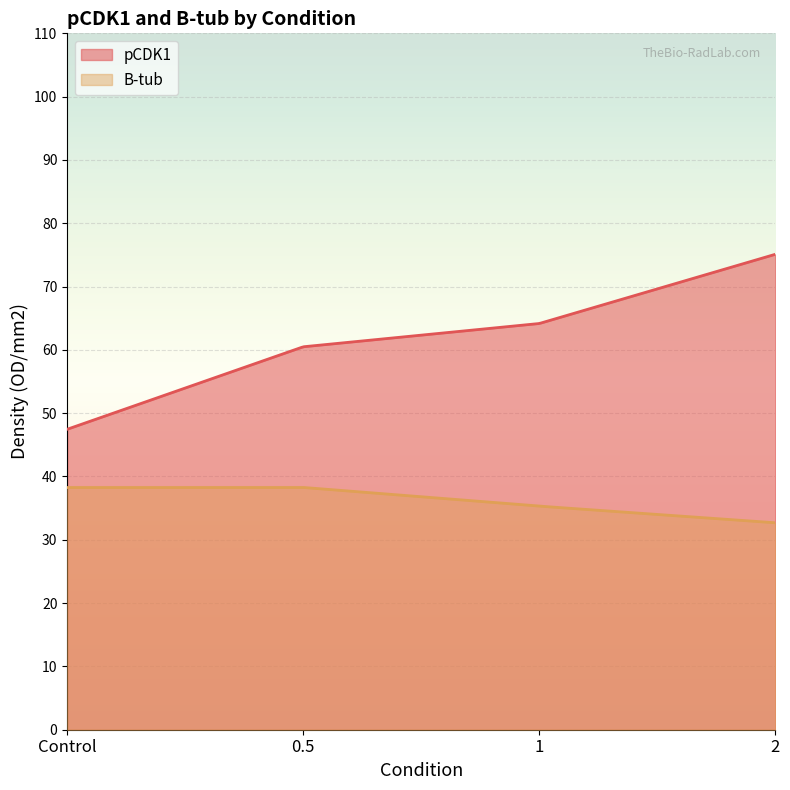

What is the difference between the second highest and second lowest values in the pCDK1 series?

27.4